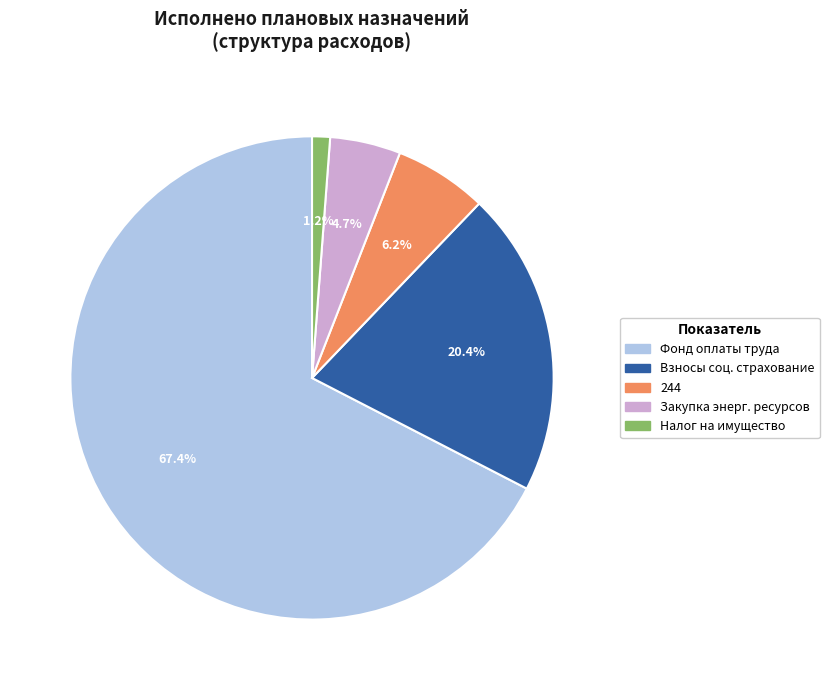

Is there any slice that represents more than half of the pie?

Yes